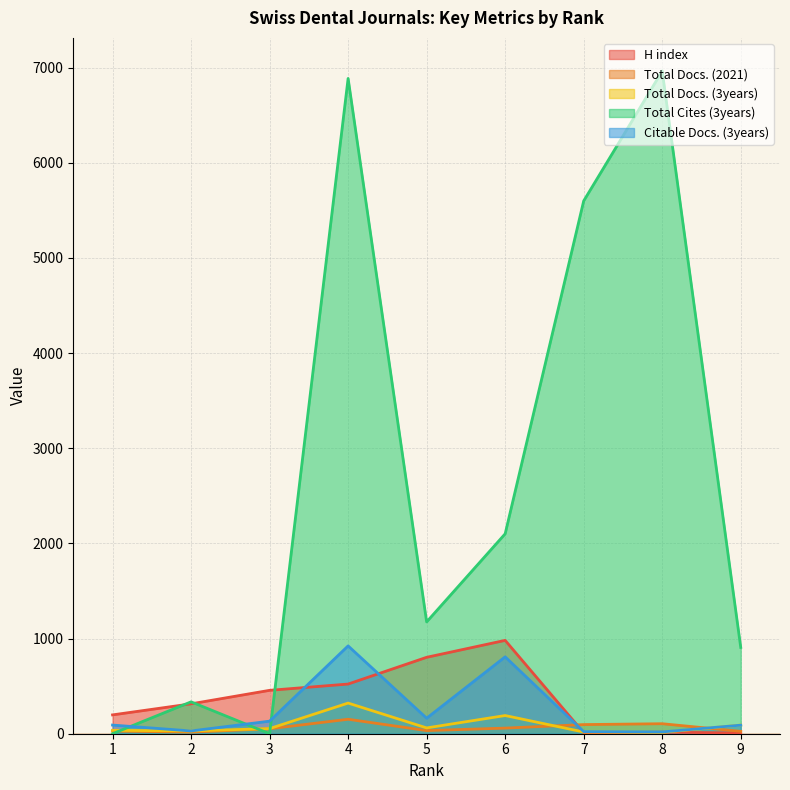

Is it true that Total Docs. (2021) equals 92 at 6?

False